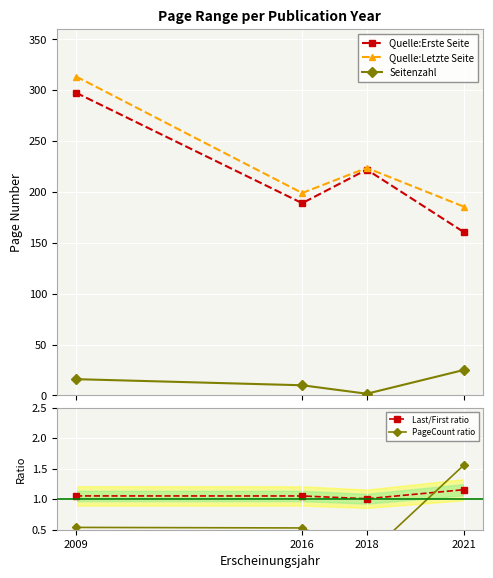

Which category has the highest value in the Quelle:Erste Seite series?

2009